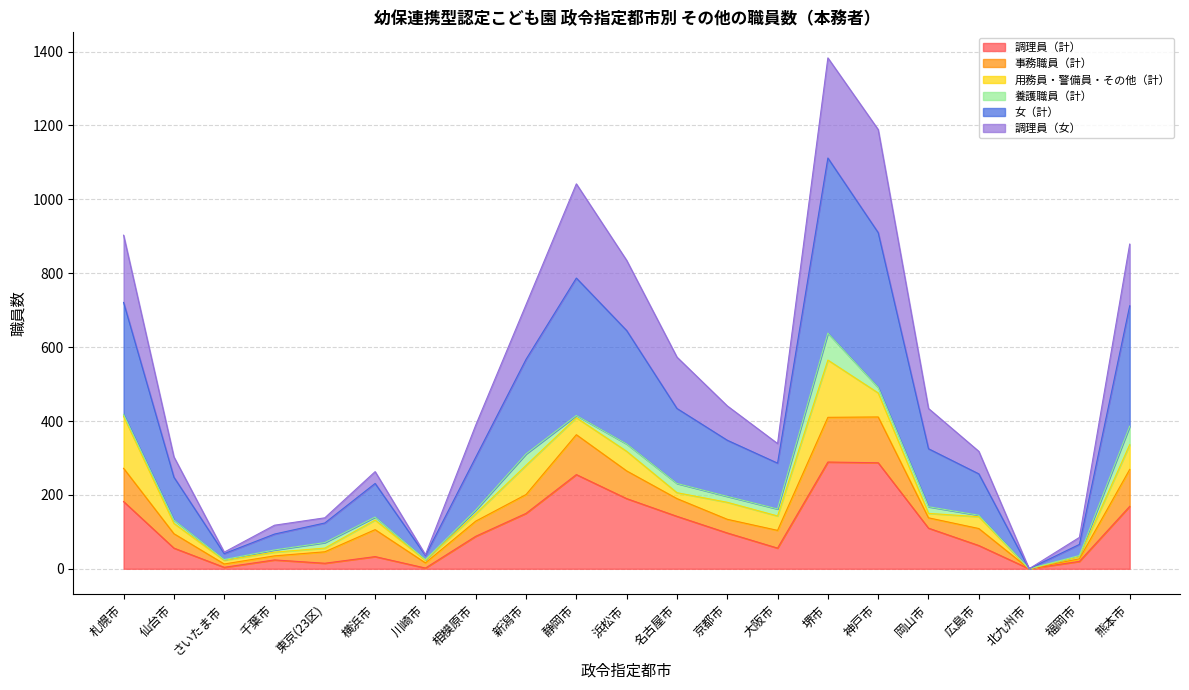

The 調理員（計） series shows 169 at 熊本市. True or false?

True